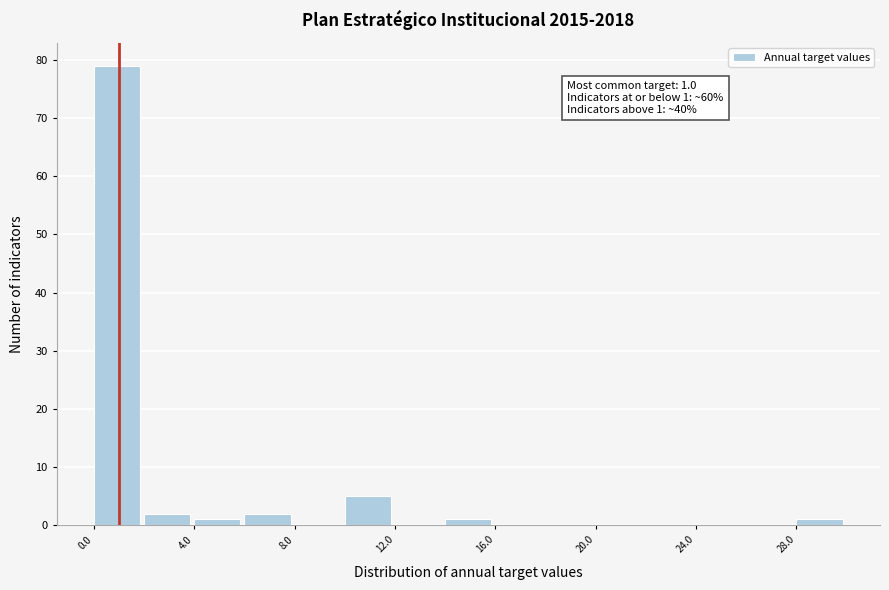

Which range on the x-axis has the tallest bar?

0 to 2